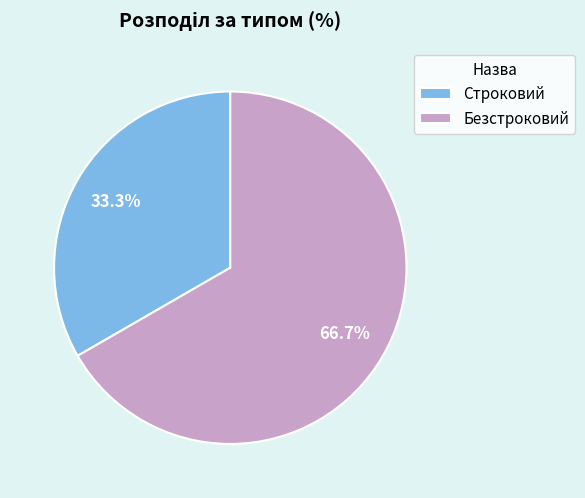

To the nearest percent, what is the combined percentage of Строковий and Безстроковий?

100%